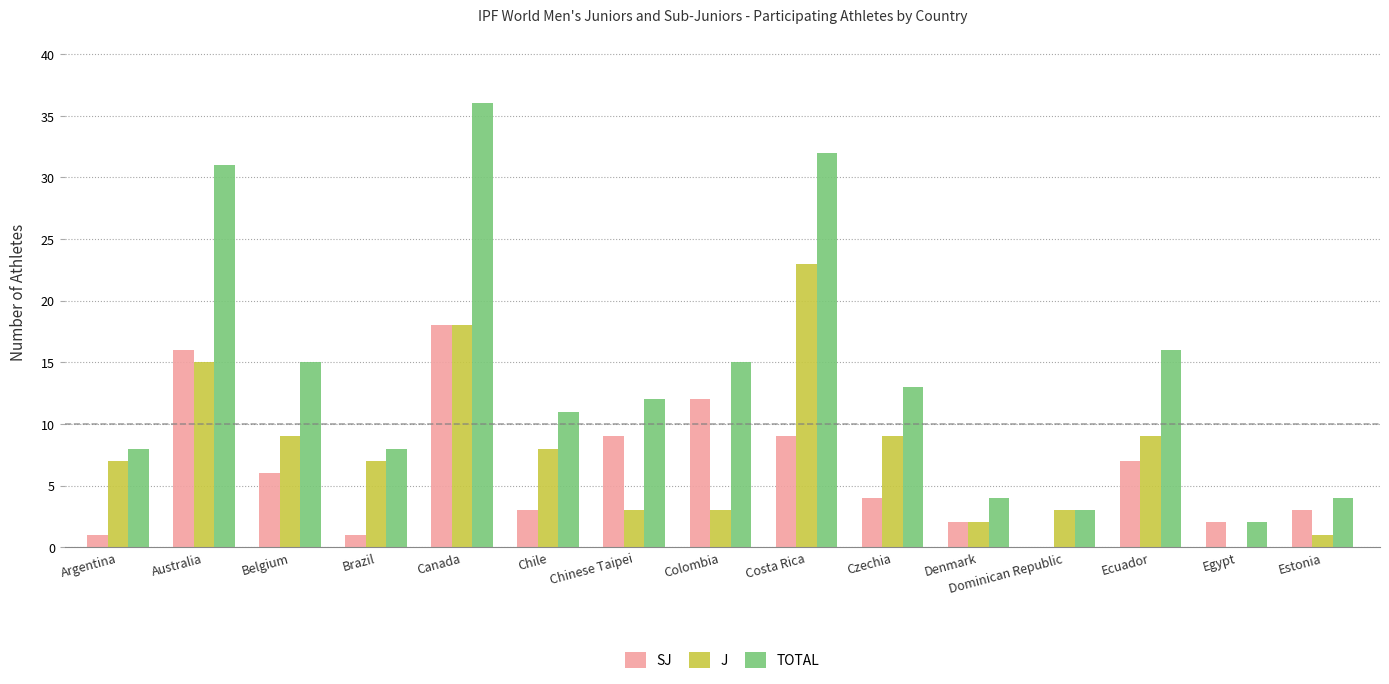

Reading right to left, what are all the values shown in this chart?

SJ: 3	2	7	0	2	4	9	12	9	3	18	1	6	16	1
J: 1	0	9	3	2	9	23	3	3	8	18	7	9	15	7
TOTAL: 4	2	16	3	4	13	32	15	12	11	36	8	15	31	8